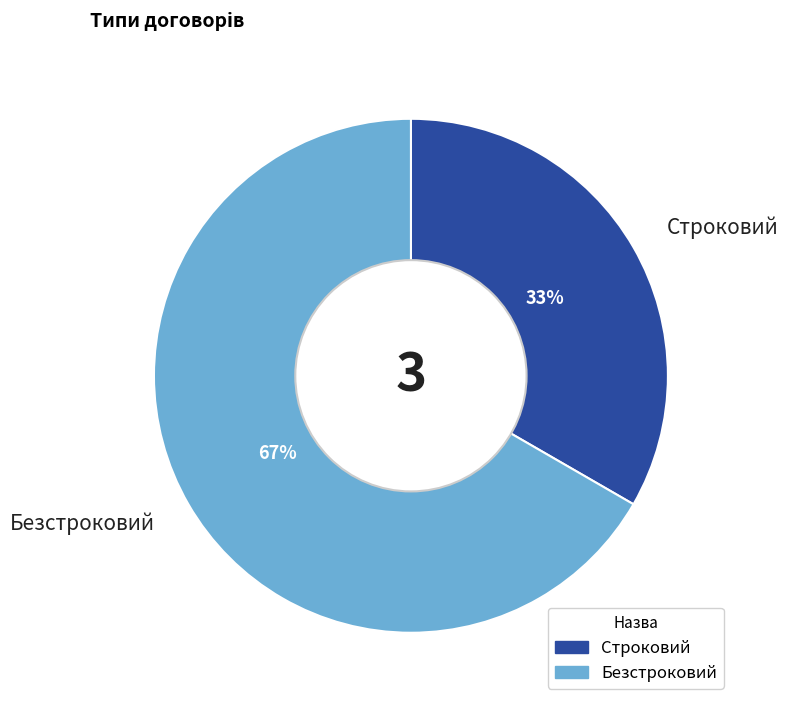

How many slices are in this pie chart?

2